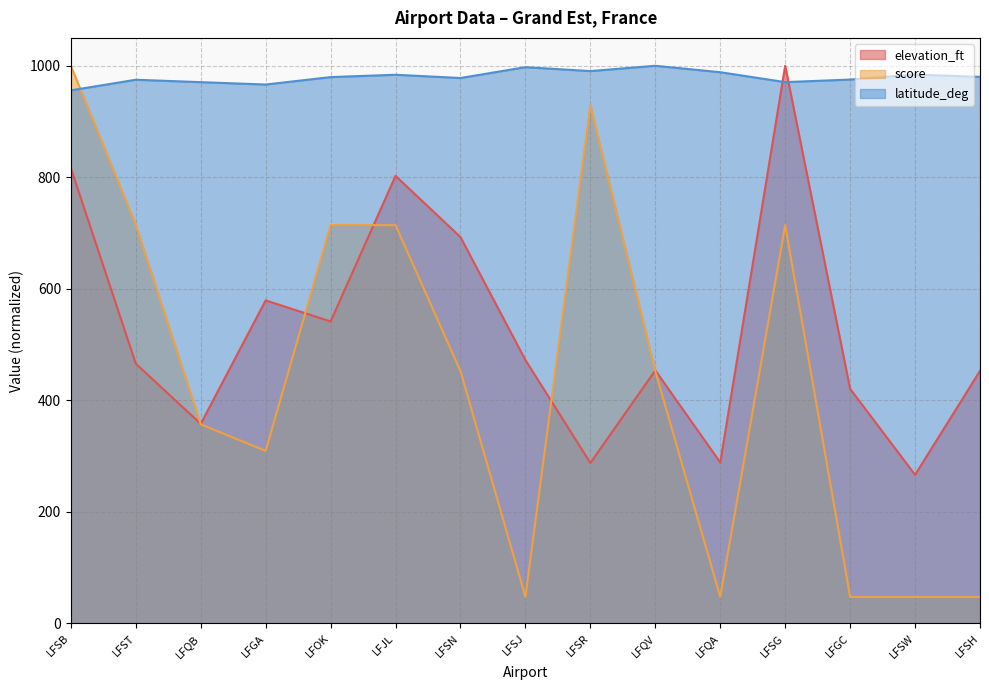

What is the highest value of the score series?

1000.0